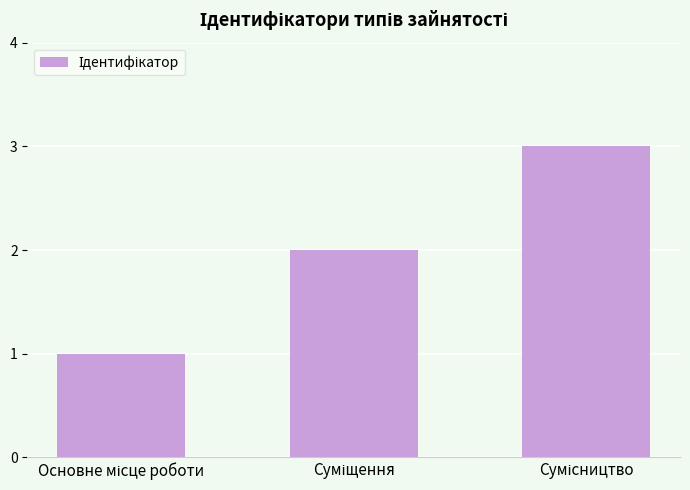

What is the maximum value shown in the chart?

3